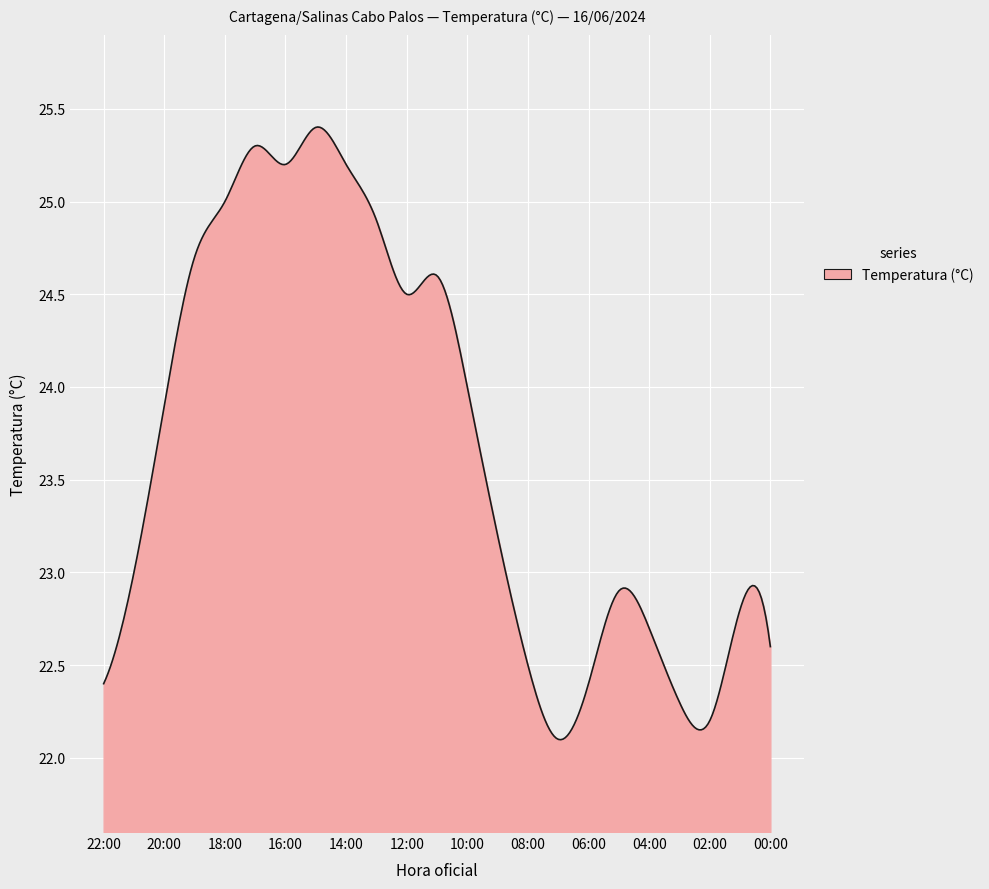

What is the maximum value shown in the chart?

25.4